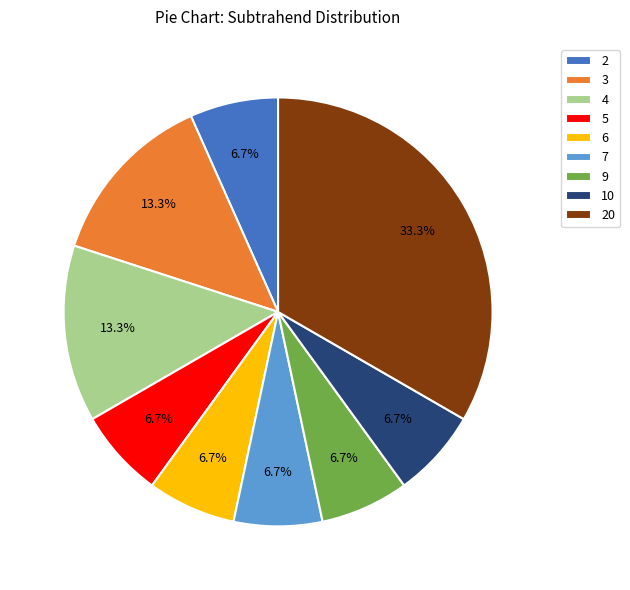

Which category has the biggest portion of the pie?

20